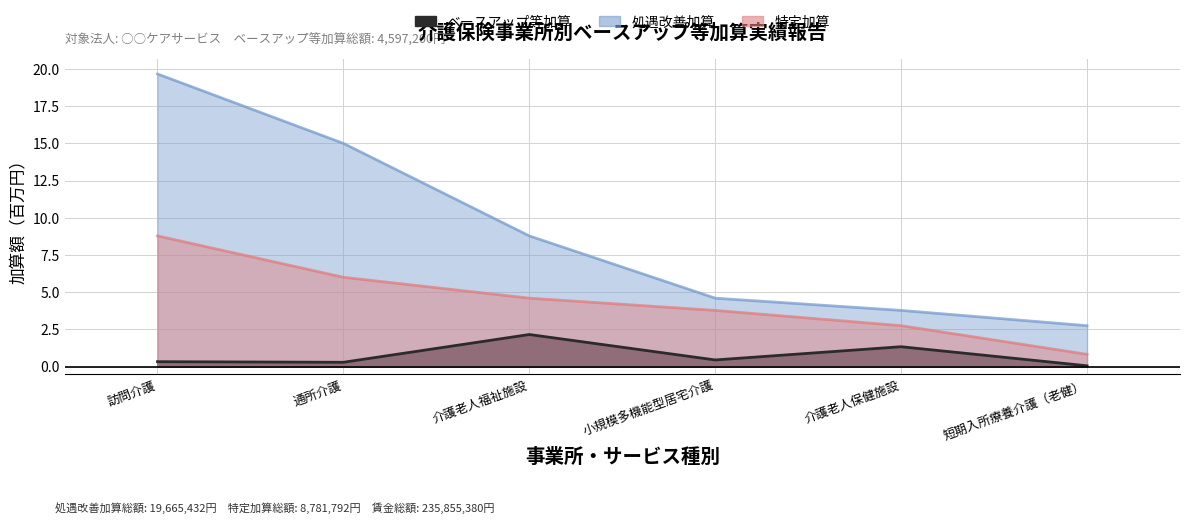

What is the spread (max minus min) of values at 小規模多機能型居宅介護?

4.2